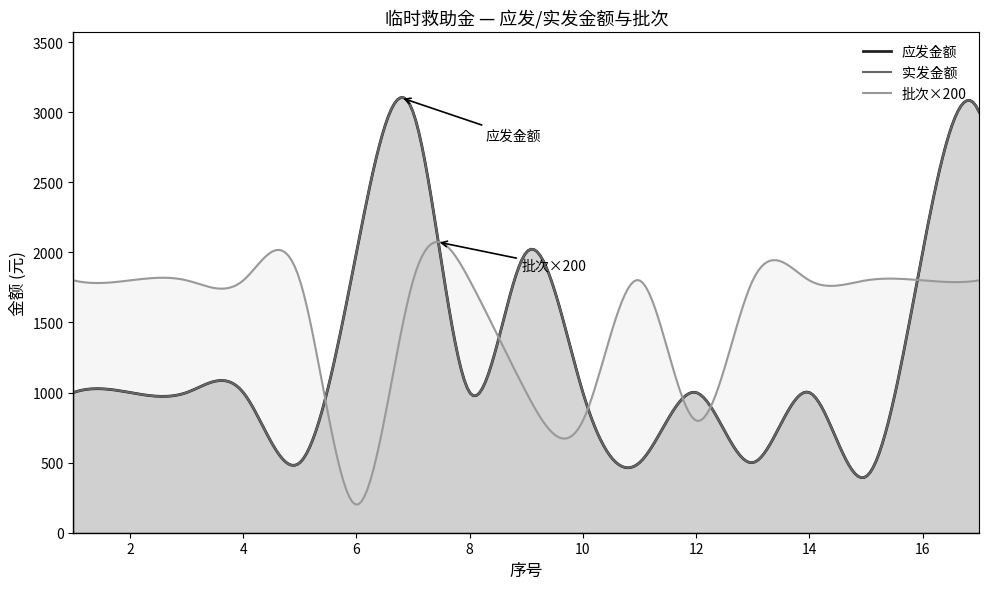

Which series has the largest total across all categories?

应发金额